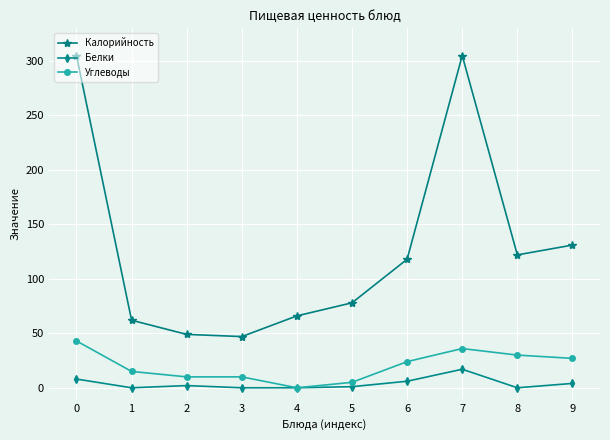

How many values in the Углеводы series are below 24?

5